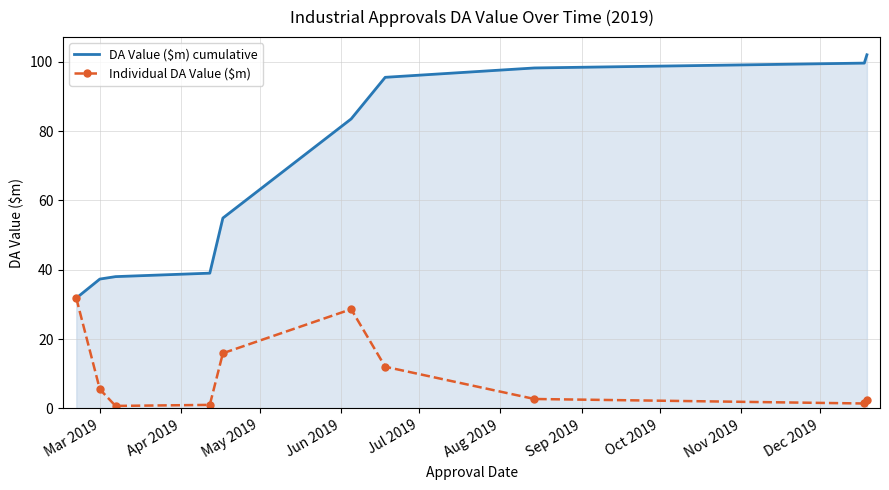

Which series has the widest spread of values?

DA Value ($m) cumulative